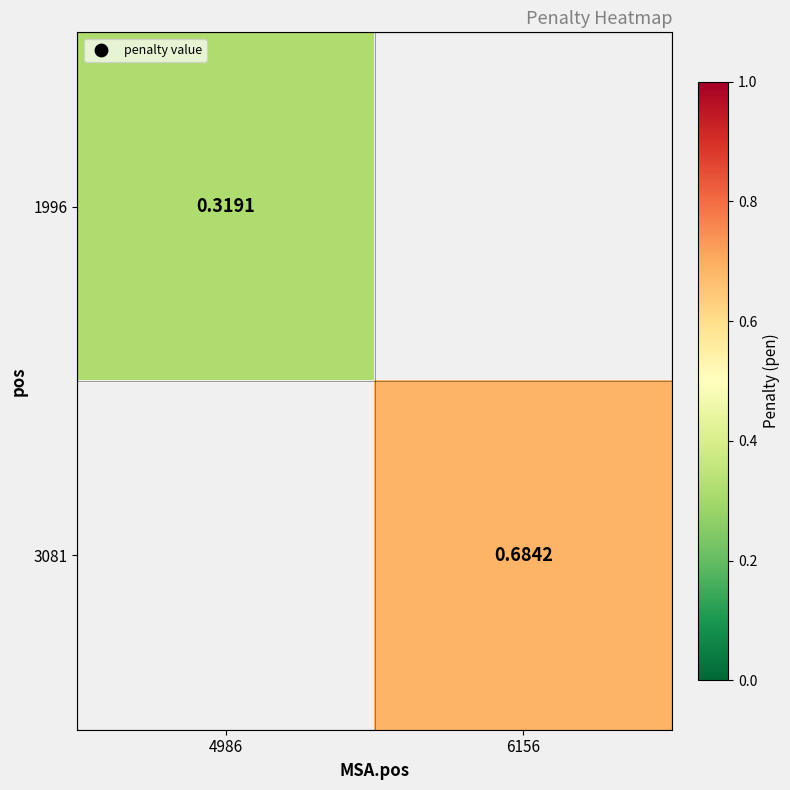

The 3081 series shows 0.4 at 6156. True or false?

False